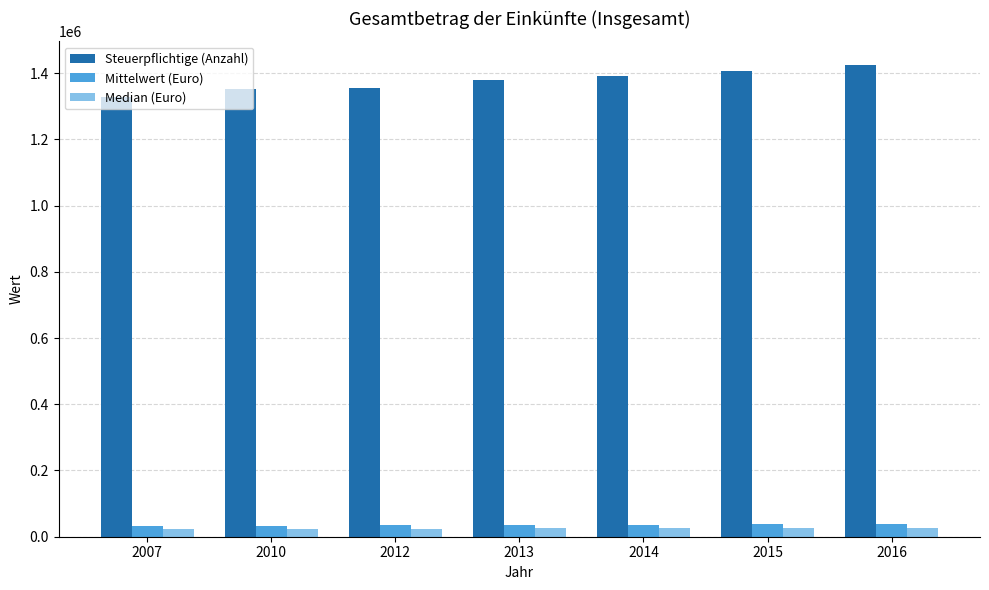

What is the approximate value of Steuerpflichtige (Anzahl) at 2007, to the nearest 100?

1329100